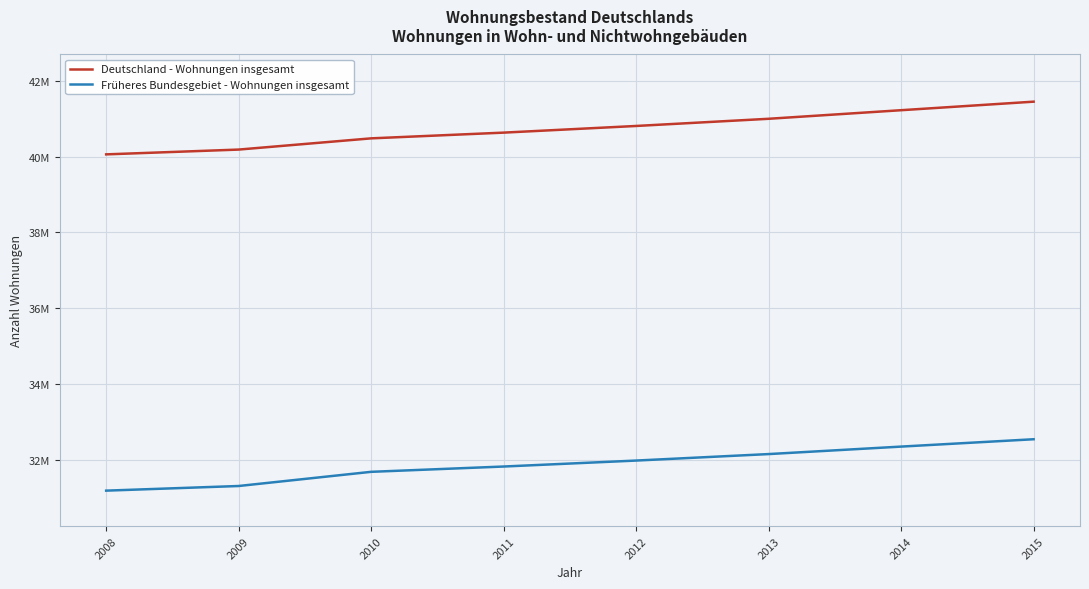

At which category does the chart reach its minimum across all series?

2008